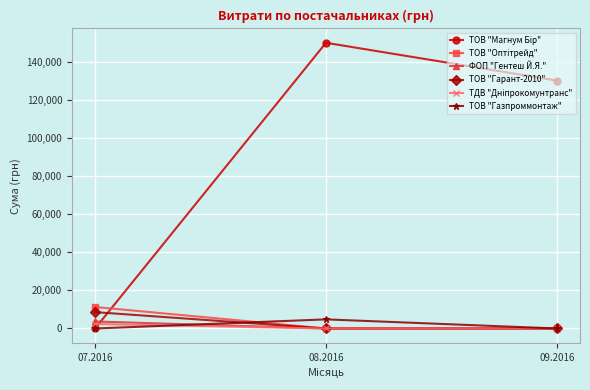

What is the spread (max minus min) of values at 09.2016?

130350.0